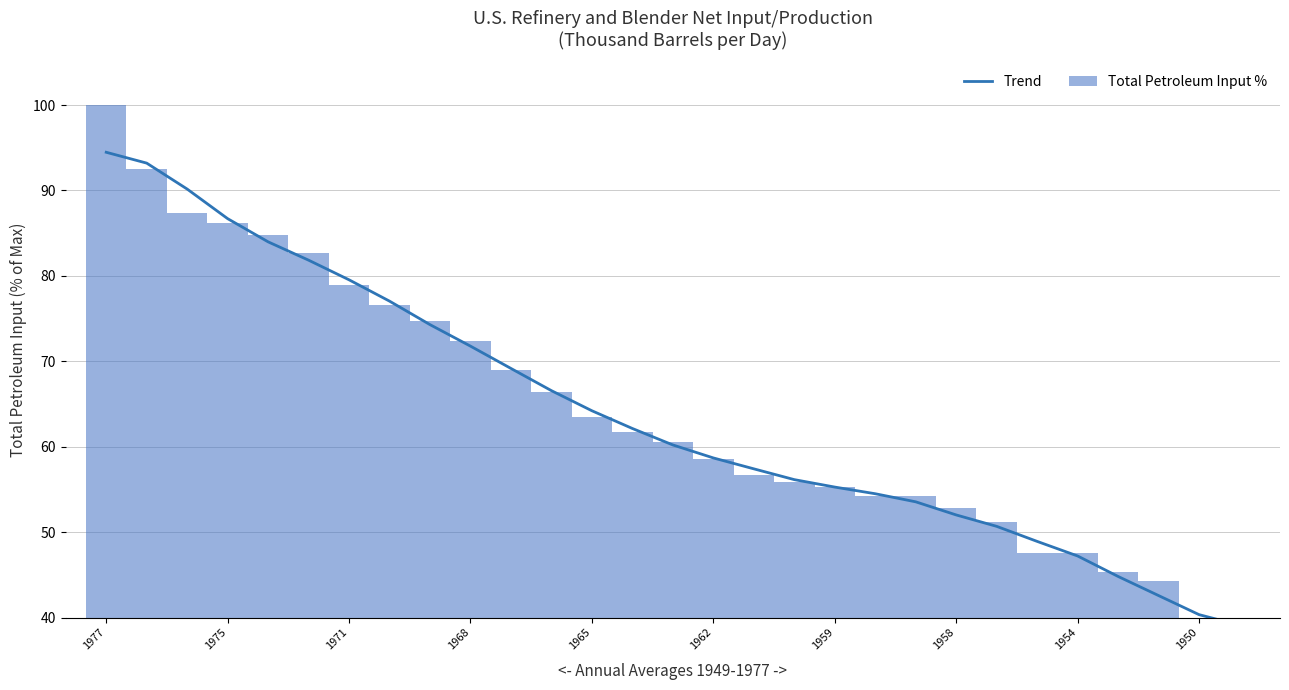

Are the bars grouped side by side (vs. stacked)?

Yes